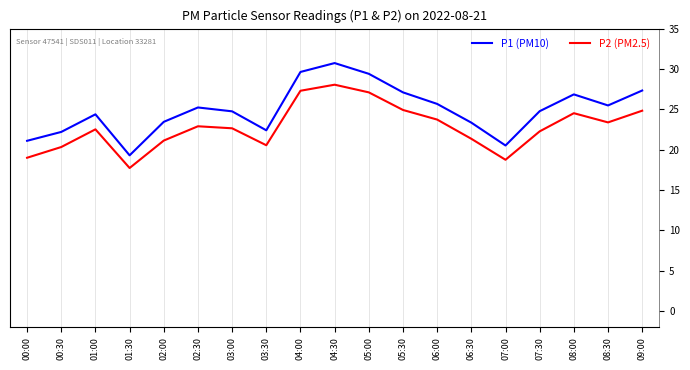

How many values in the P2 (PM2.5) series exceed 22?

12